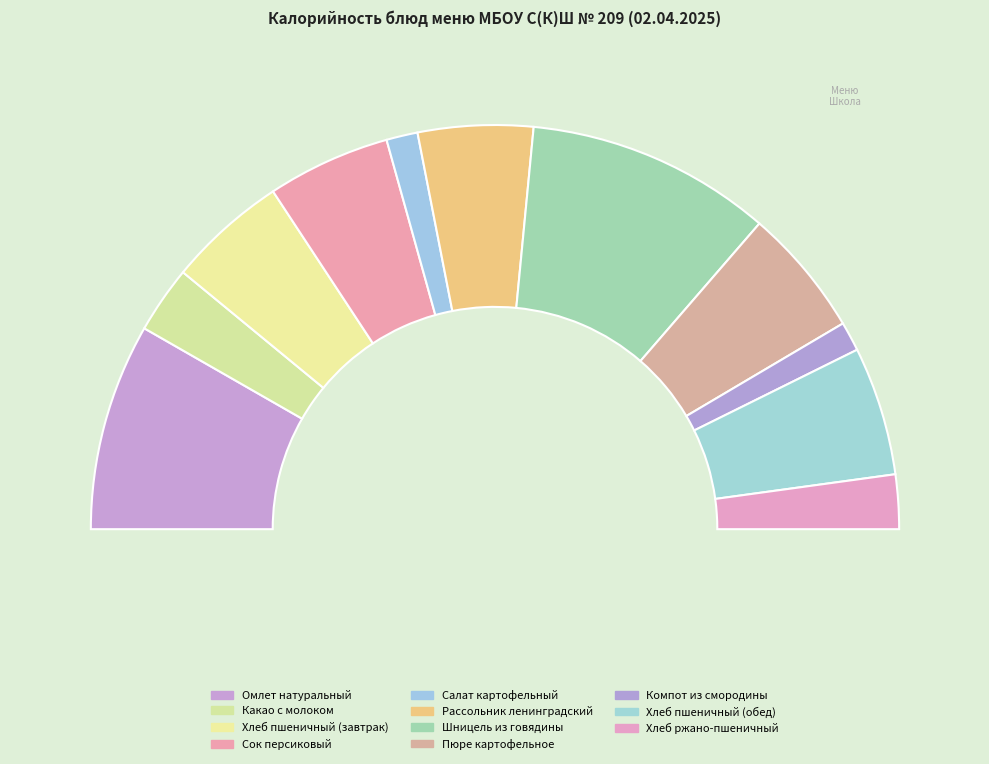

What percentage do Омлет натуральный and Сок персиковый together represent?

26.4%